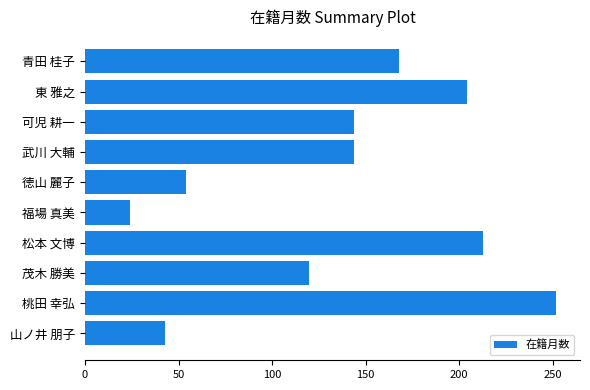

How many series are shown in this chart?

1